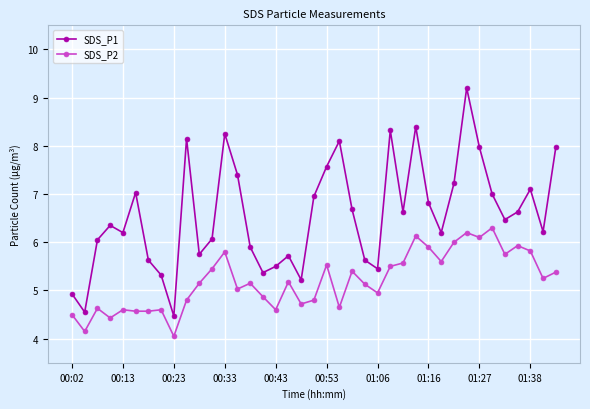

How many lines are shown in the chart?

2